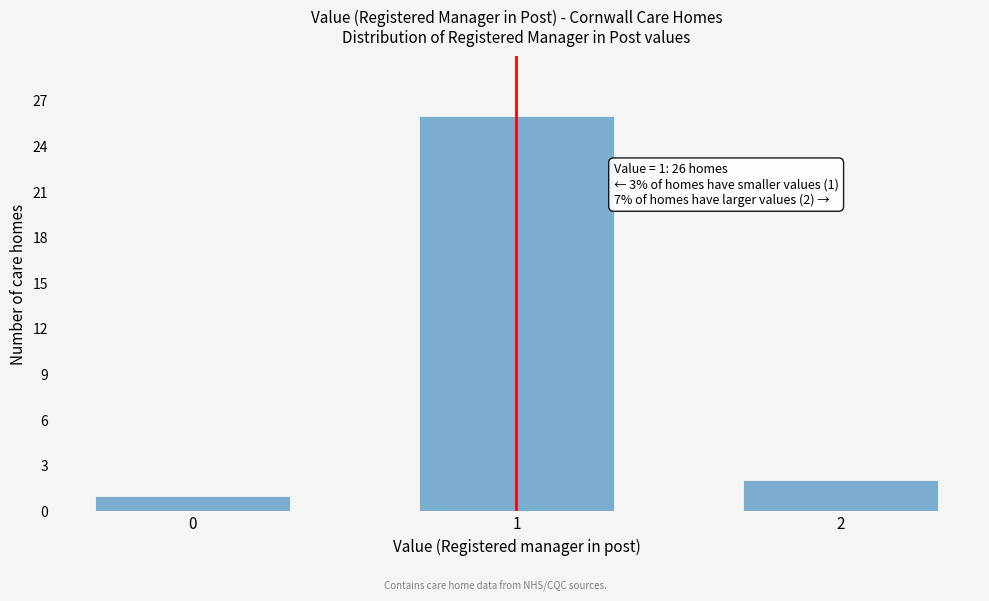

Reading left to right, what are all the values shown in this chart?

0=1	1=26	2=2